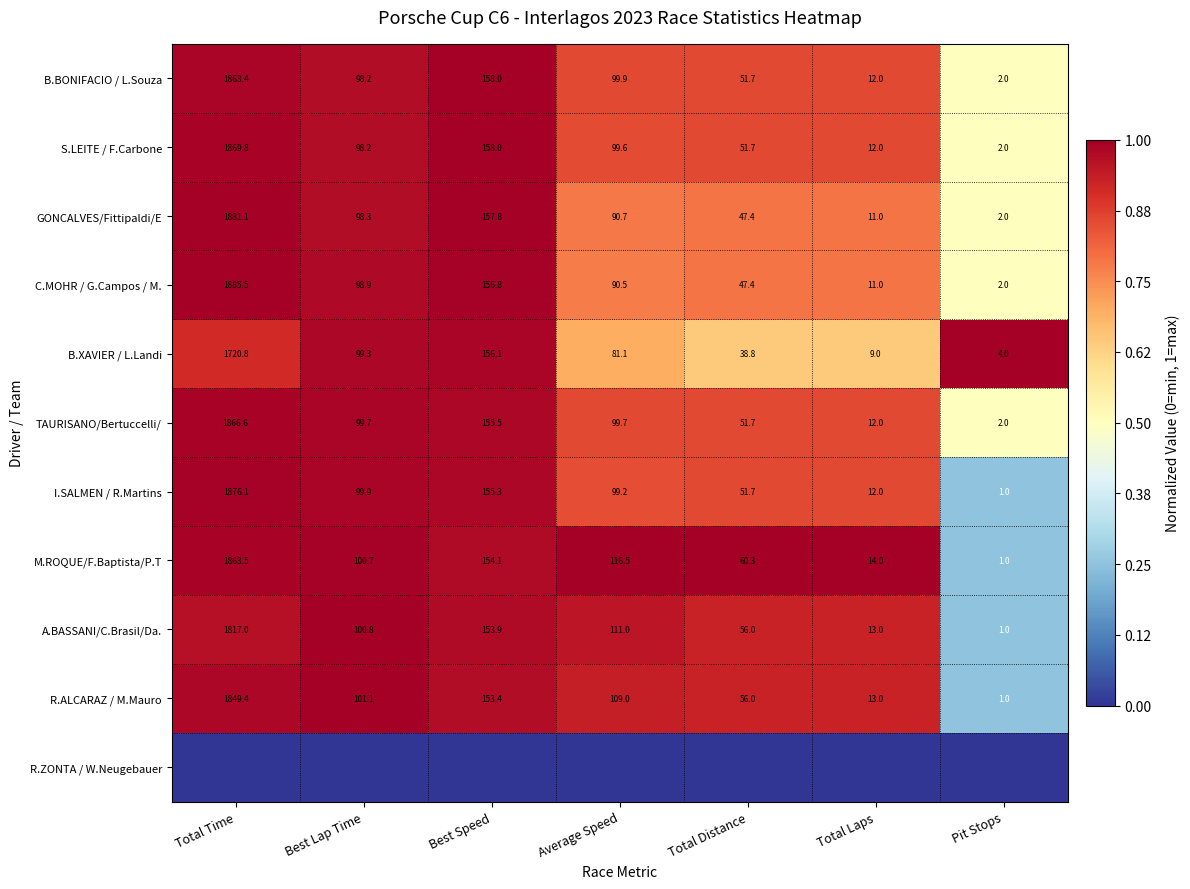

At how many categories does at least one series exceed 0?

7